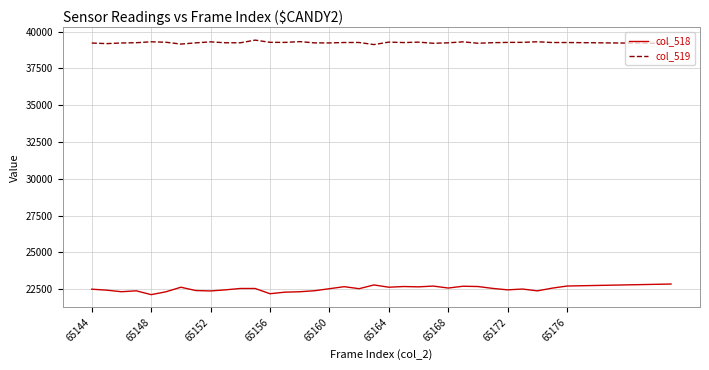

True or false: col_518 and col_519 intersect in this chart.

False